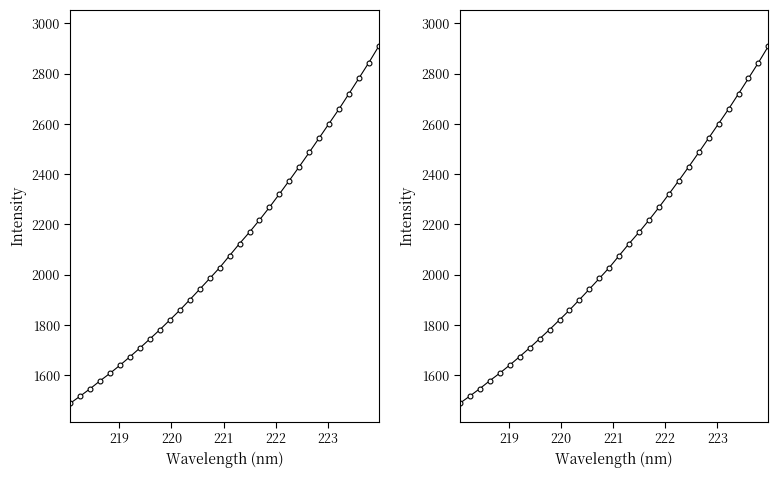

Does the chart display data point markers on the line(s)?

Yes